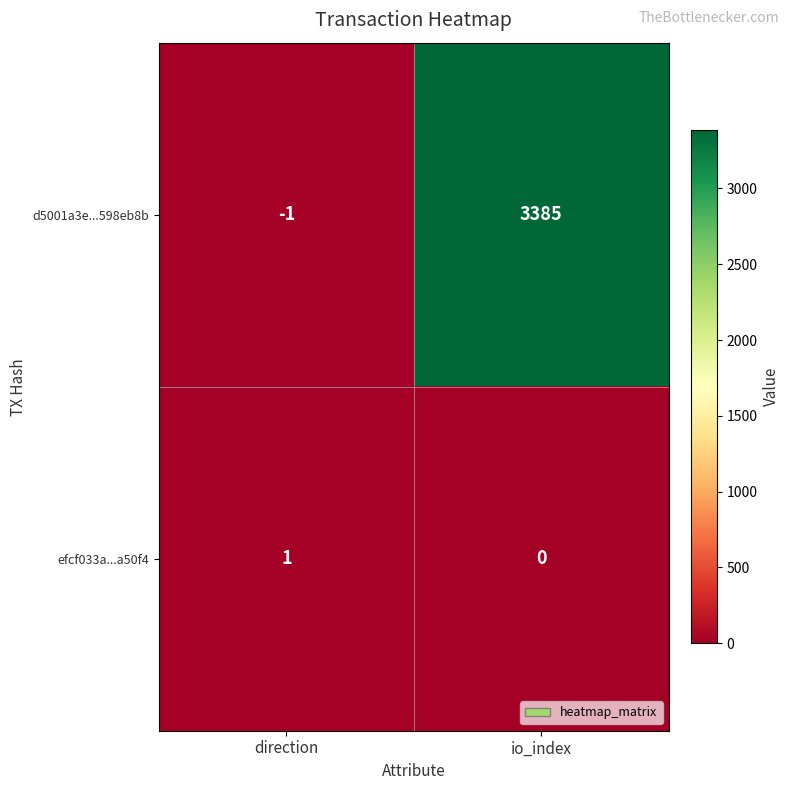

Which series has the largest total across all categories?

d5001a3e...598eb8b